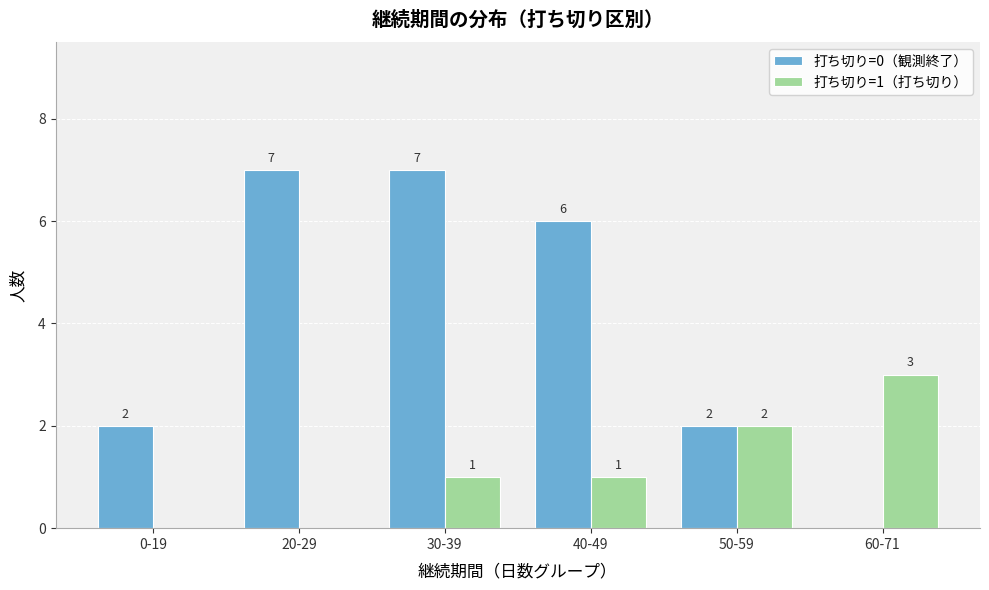

What is the greatest value displayed?

7